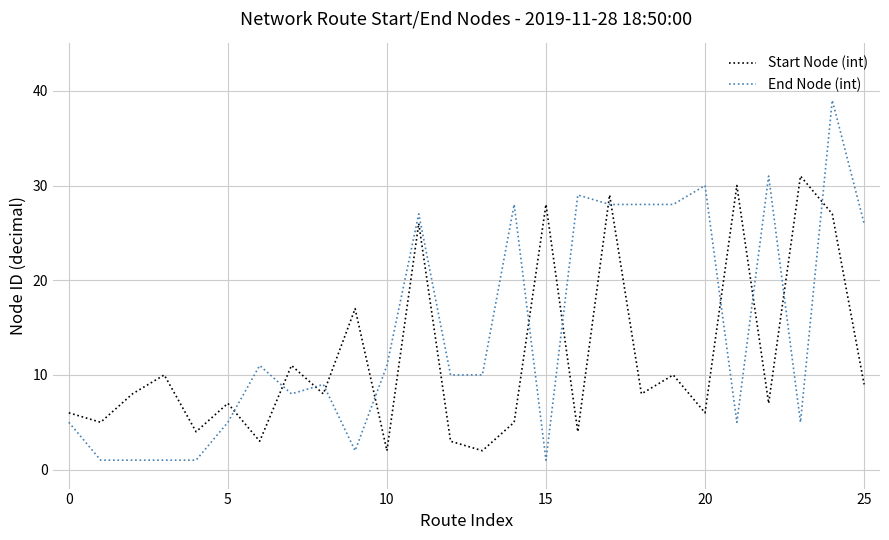

What is the highest value of the Start Node (int) series?

31